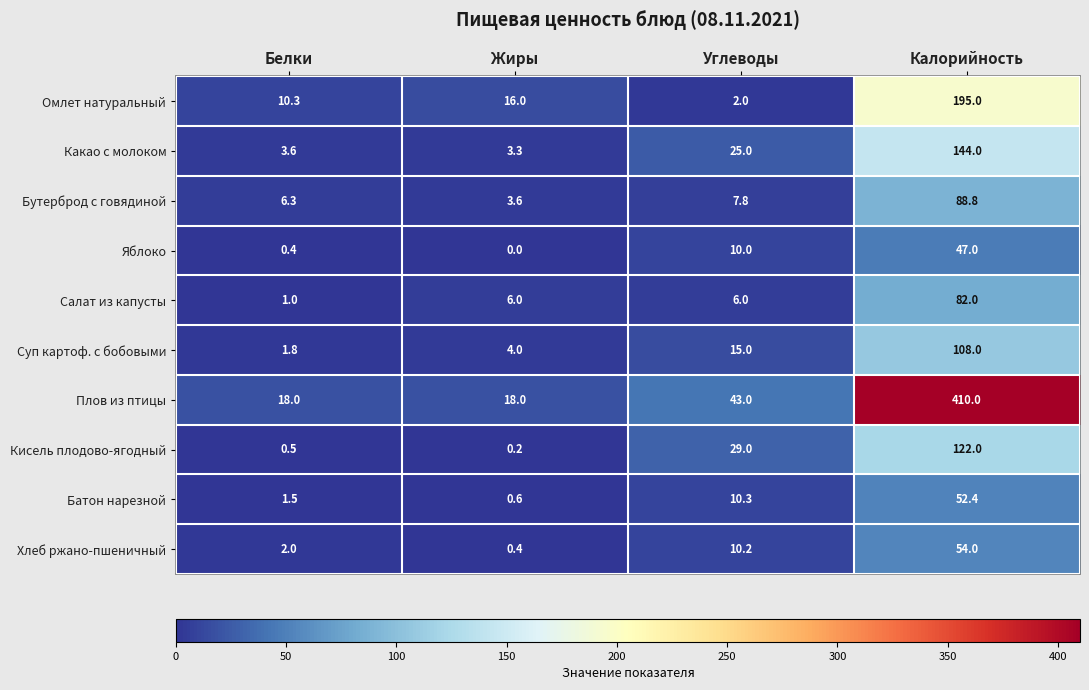

What is the sum of all Омлет натуральный values?

223.3